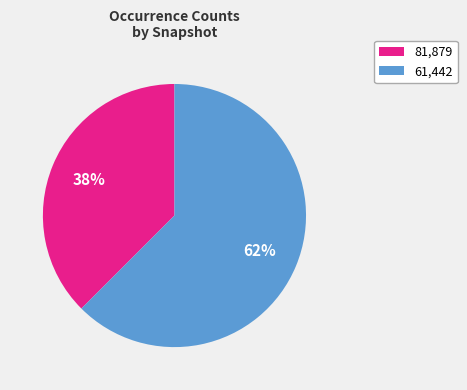

How many slices are in this pie chart?

2